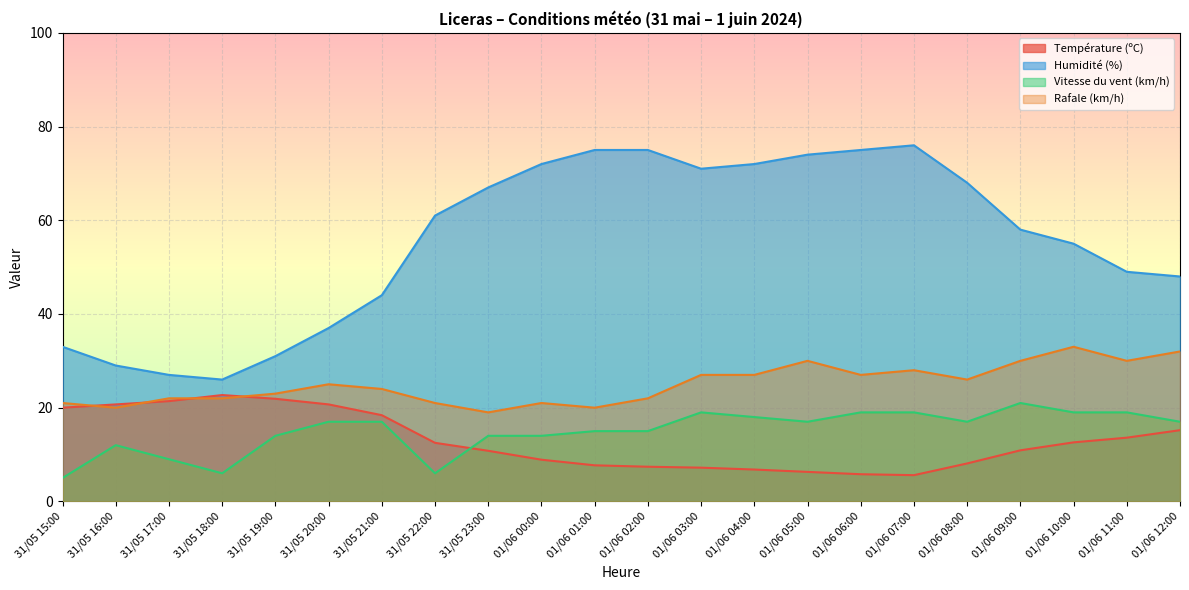

At which label is Température (ºC) closest to 14?

01/06 11:00